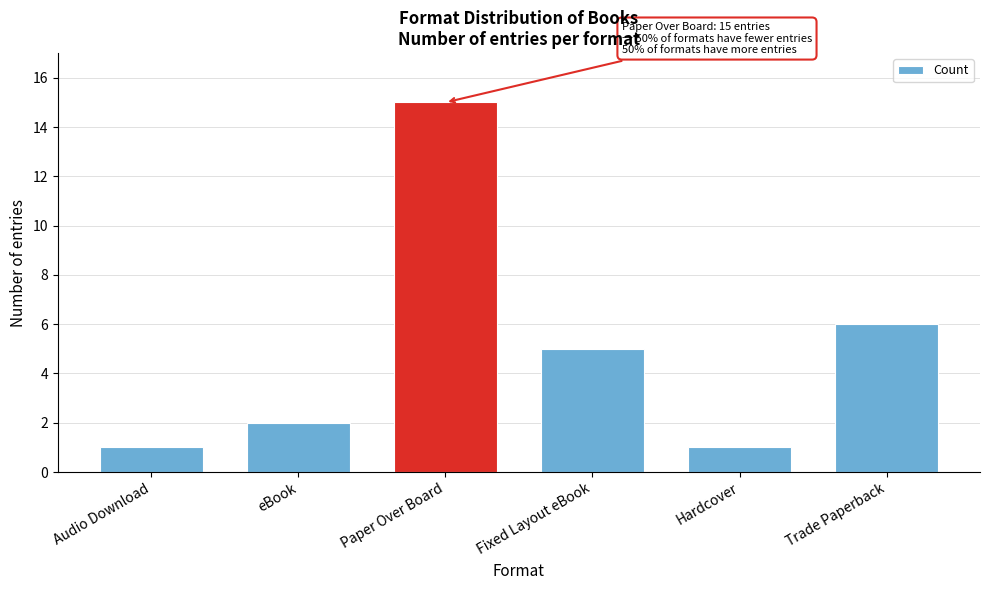

What is the difference between the values at Hardcover and Trade Paperback?

5